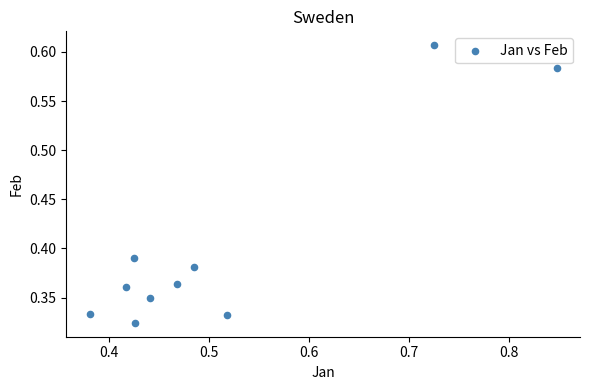

What is the average X value?

0.5